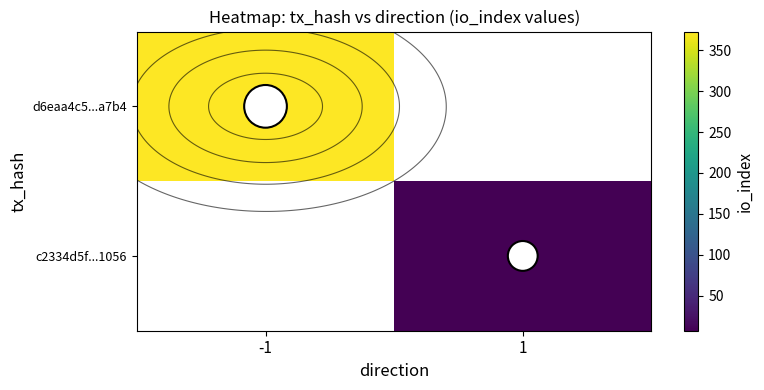

At 1, list the series in order from largest to smallest.

d6eaa4c5...a7b4, c2334d5f...1056